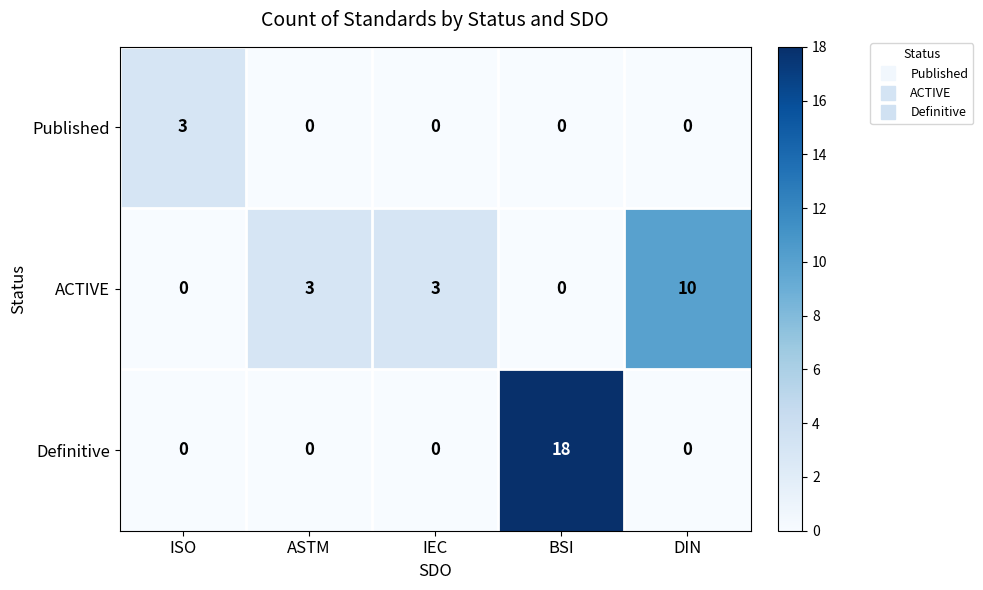

At which category does the chart reach its peak across all series?

BSI